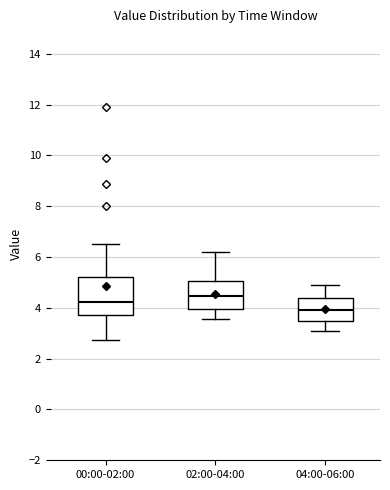

Which box has the lowest median line?

04:00-06:00